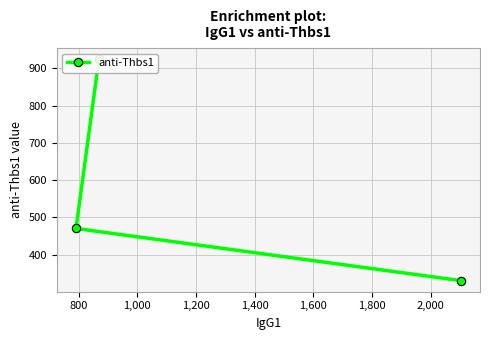

How many categories are shown in the chart?

3